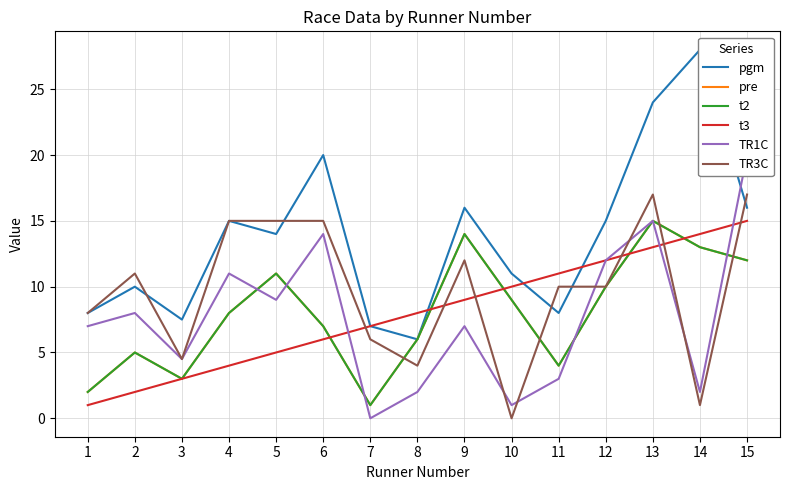

Reading left to right, what are all the values shown in this chart?

pgm: 1=8.0	2=10.0	3=7.5	4=15.0	5=14.0	6=20.0	7=7.0	8=6.0	9=16.0	10=11.0	11=8.0	12=15.0	13=24.0	14=28.0	15=16.0
pre: 1=2.0	2=5.0	3=3.0	4=8.0	5=11.0	6=7.0	7=1.0	8=6.0	9=14.0	10=9.0	11=4.0	12=10.0	13=15.0	14=13.0	15=12.0
t2: 1=2.0	2=5.0	3=3.0	4=8.0	5=11.0	6=7.0	7=1.0	8=6.0	9=14.0	10=9.0	11=4.0	12=10.0	13=15.0	14=13.0	15=12.0
t3: 1=1.0	2=2.0	3=3.0	4=4.0	5=5.0	6=6.0	7=7.0	8=8.0	9=9.0	10=10.0	11=11.0	12=12.0	13=13.0	14=14.0	15=15.0
TR1C: 1=7.0	2=8.0	3=4.5	4=11.0	5=9.0	6=14.0	7=0.0	8=2.0	9=7.0	10=1.0	11=3.0	12=12.0	13=15.0	14=2.0	15=20.0
TR3C: 1=8.0	2=11.0	3=4.5	4=15.0	5=15.0	6=15.0	7=6.0	8=4.0	9=12.0	10=0.0	11=10.0	12=10.0	13=17.0	14=1.0	15=17.0